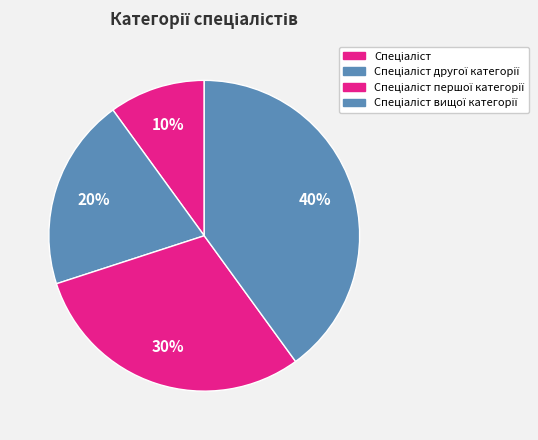

How many slices are in this pie chart?

4